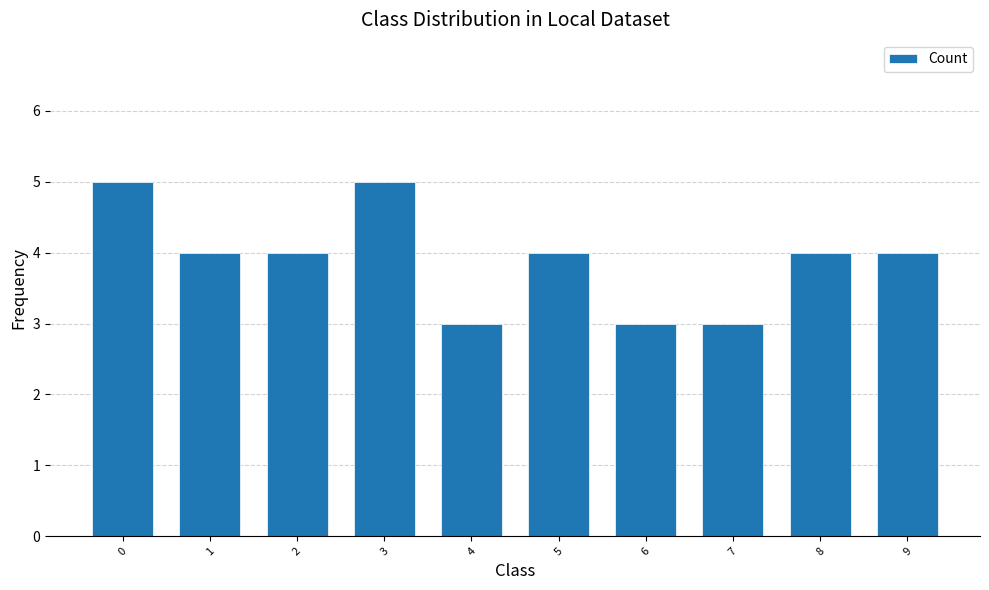

Approximately how many times larger is the value at 7 compared to 3?

0.6